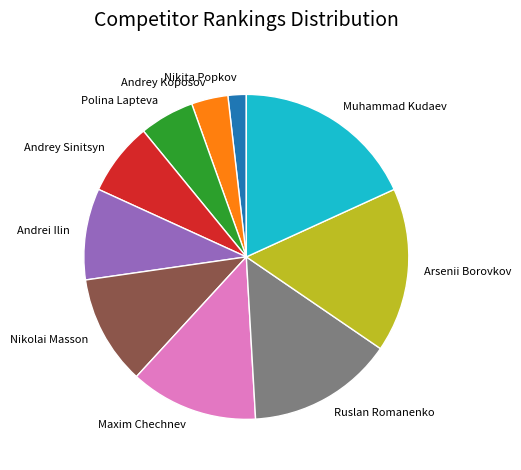

Is it true that Maxim Chechnev is 13% of the pie?

True